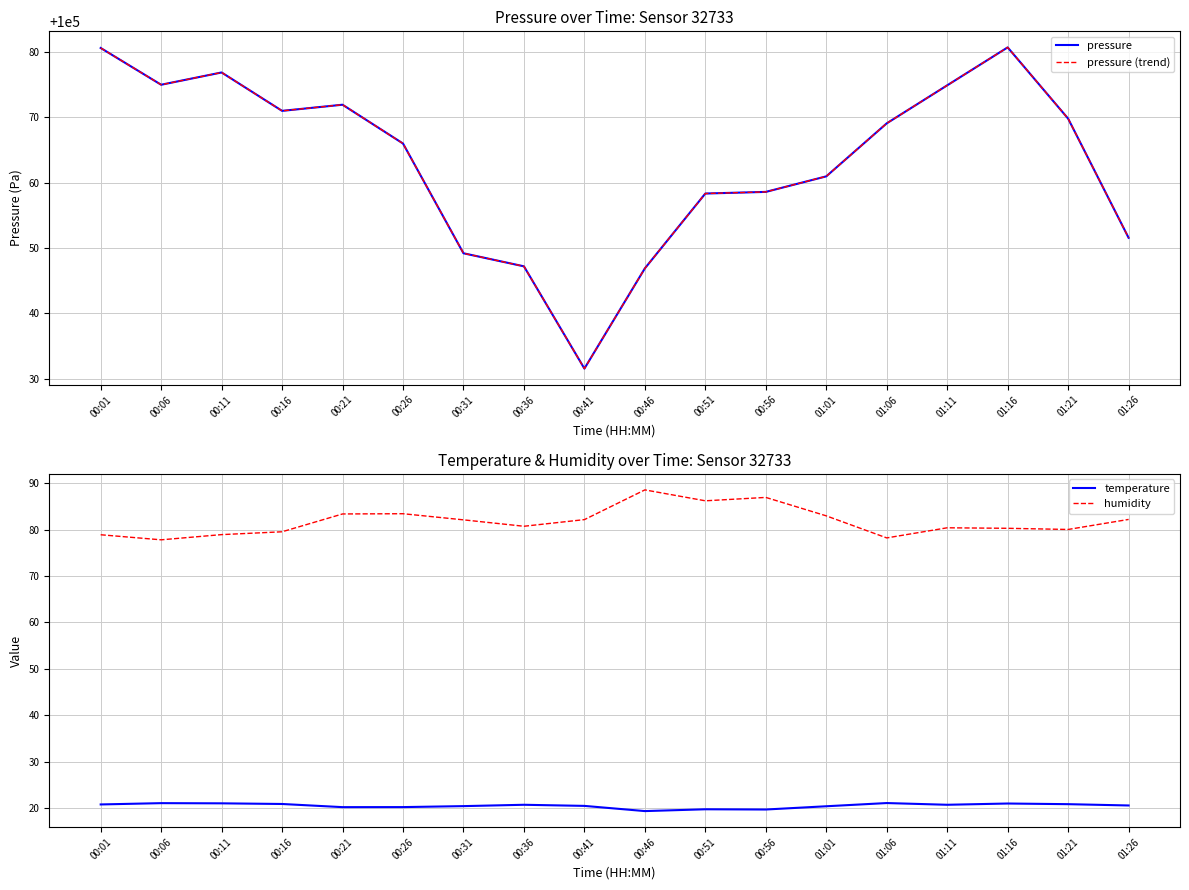

What is the difference between the temperature values at 00:26 and 00:46?

0.9